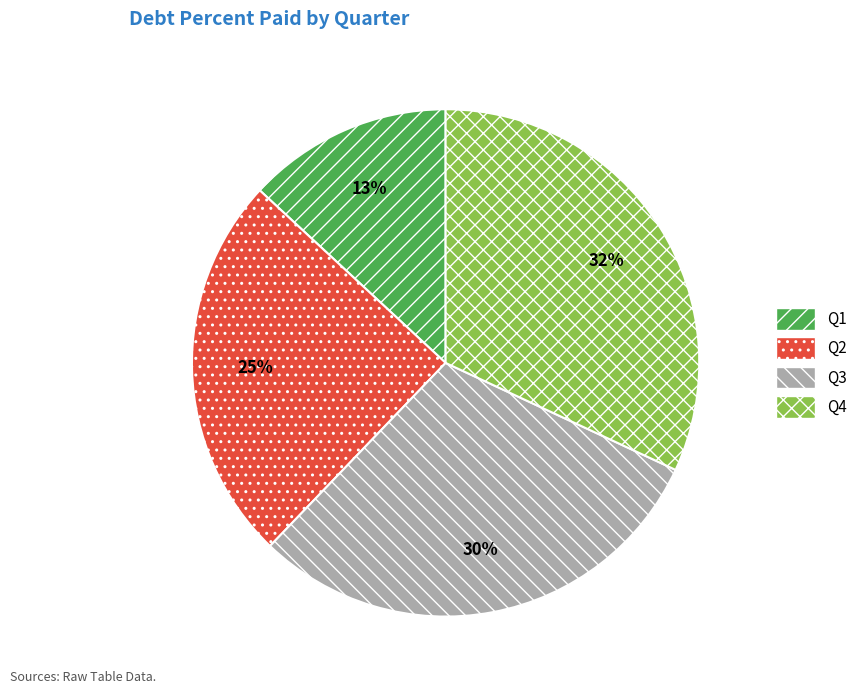

Does any single category account for the majority?

No